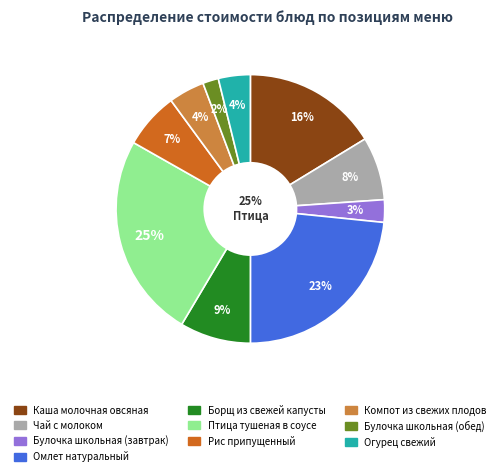

Rank the categories by value from lowest to highest.

Булочка школьная (обед), Булочка школьная (завтрак), Огурец свежий, Компот из свежих плодов, Рис припущенный, Чай с молоком, Борщ из свежей капусты, Каша молочная овсяная, Омлет натуральный, Птица тушеная в соусе